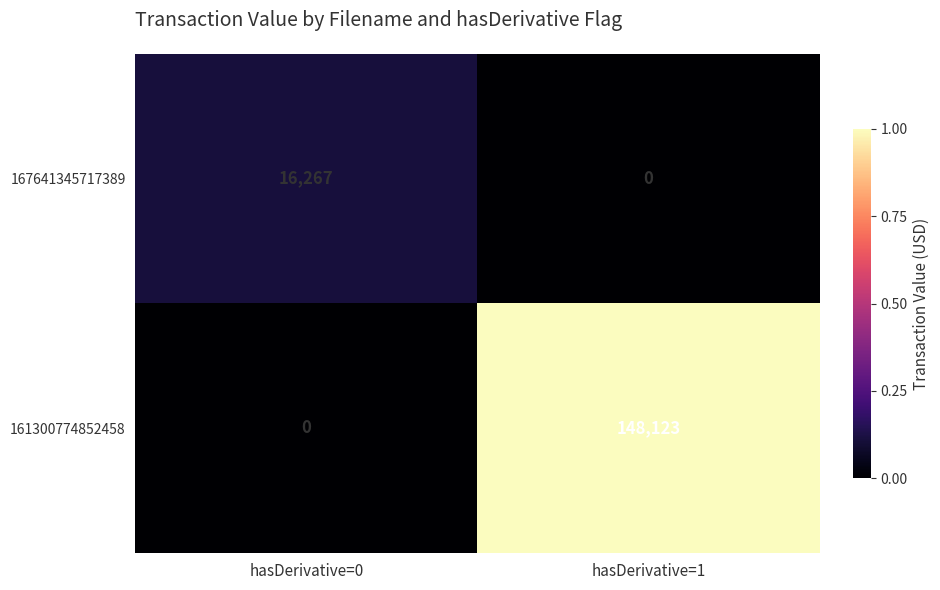

What is the total value across all series at hasDerivative=0?

16267